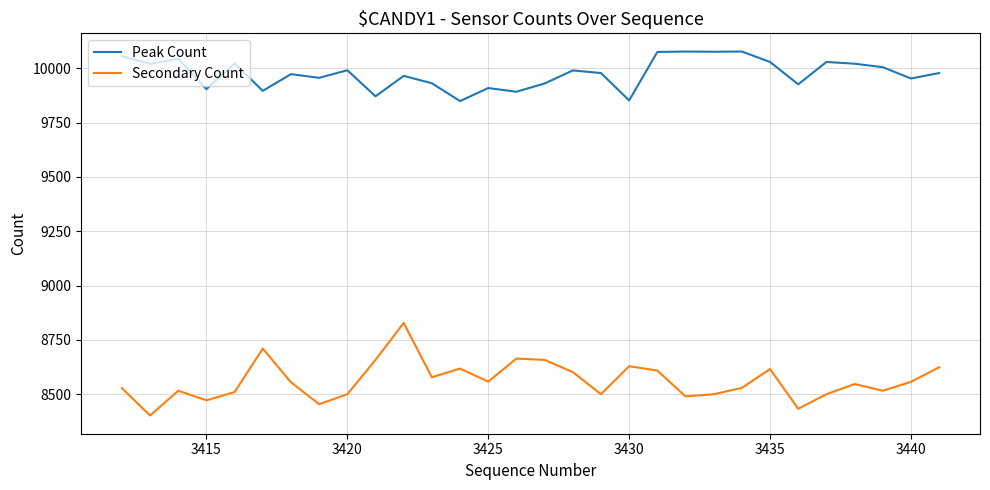

List the series in order of their overall mean, lowest first.

Secondary Count, Peak Count